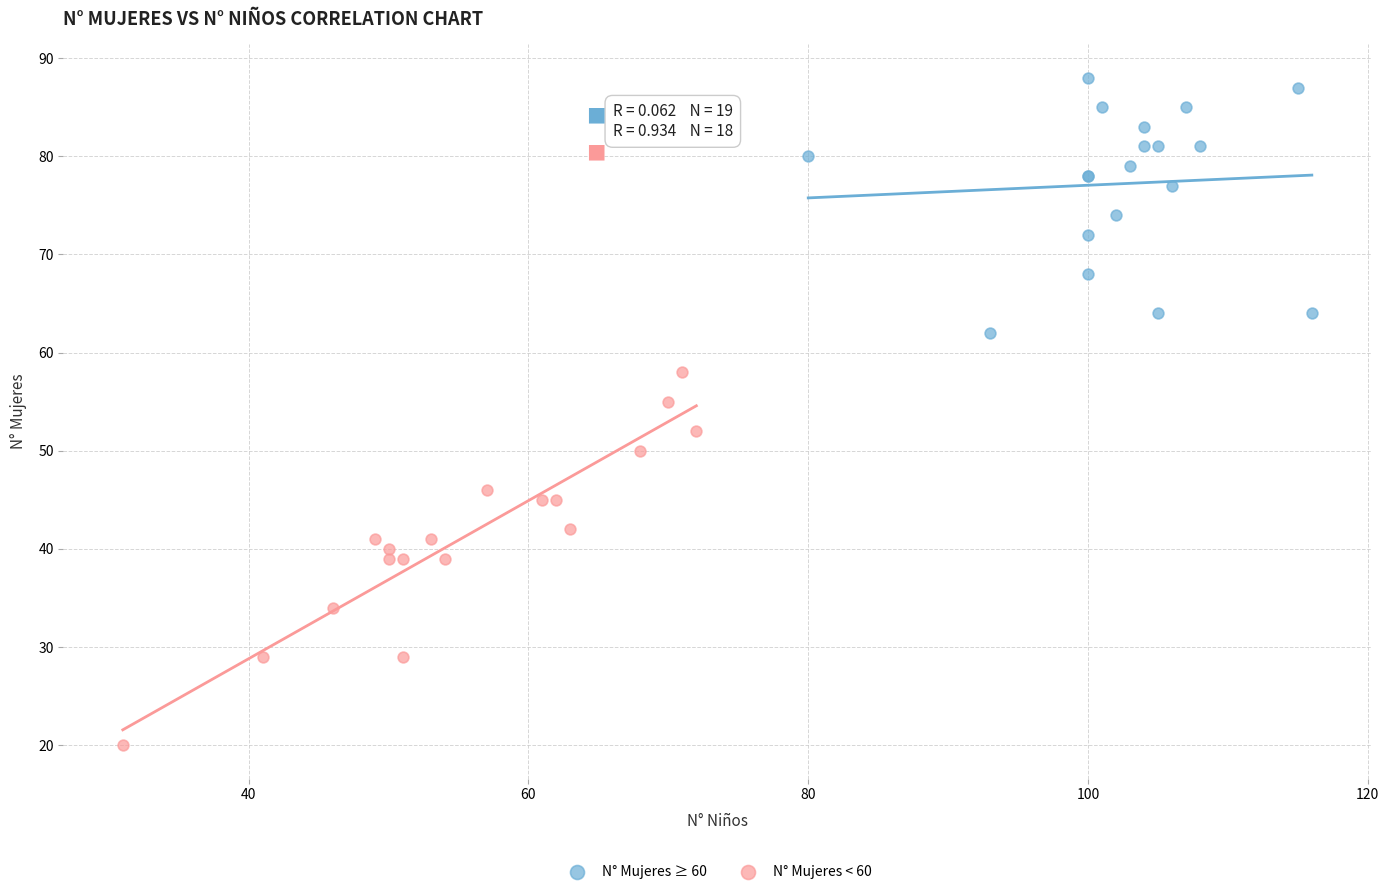

Which series reaches the minimum Y coordinate?

N° Mujeres < 60